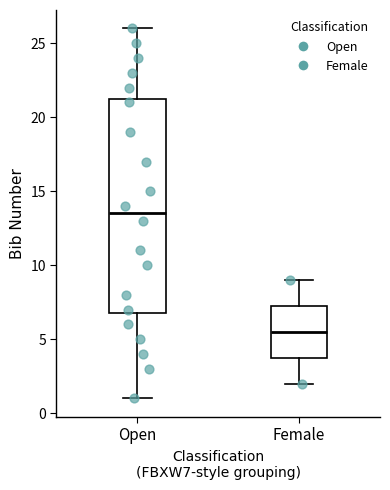

Where is the upper edge of the box for Female on the y-axis? The values are not printed on the chart, so give them approximately, as read against the axis.

7.5